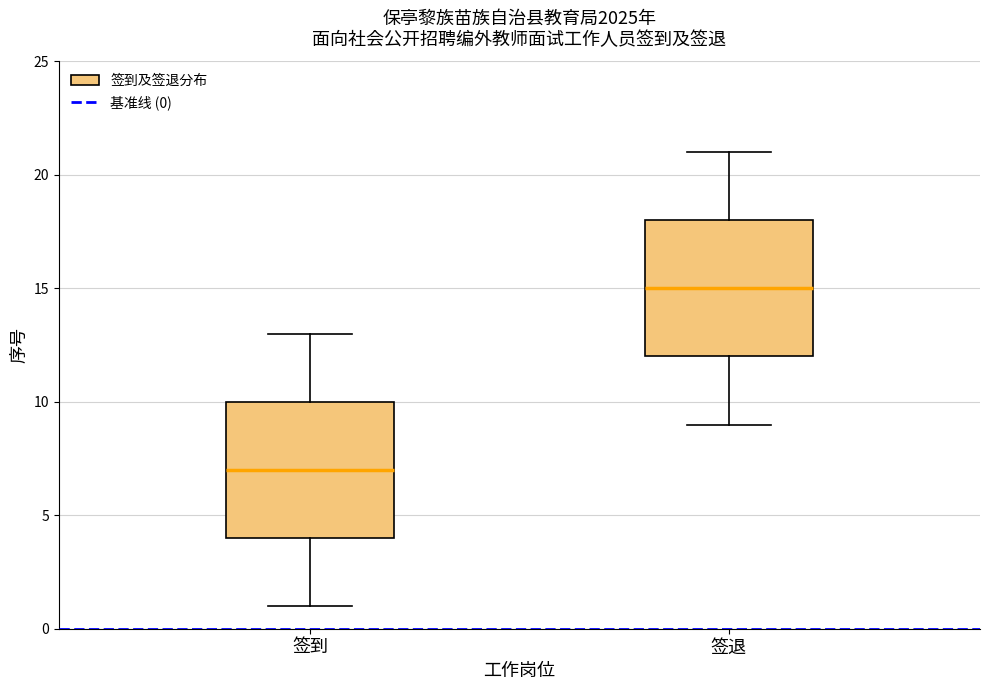

Reading left to right, read every box against the y-axis: the position of its median line, the range the box covers, and the ends of its whiskers. The values are not printed on the chart, so give them approximately, as read against the axis.

签到: median 7, box 4 to 10, whiskers 1 to 13
签退: median 15, box 12 to 18, whiskers 9 to 21